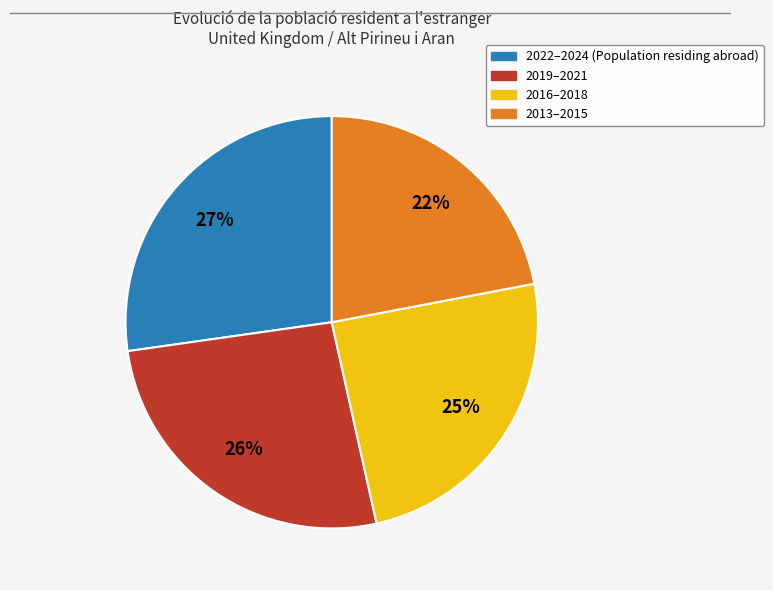

To the nearest percent, what is the difference between the largest and smallest slice percentages?

5%